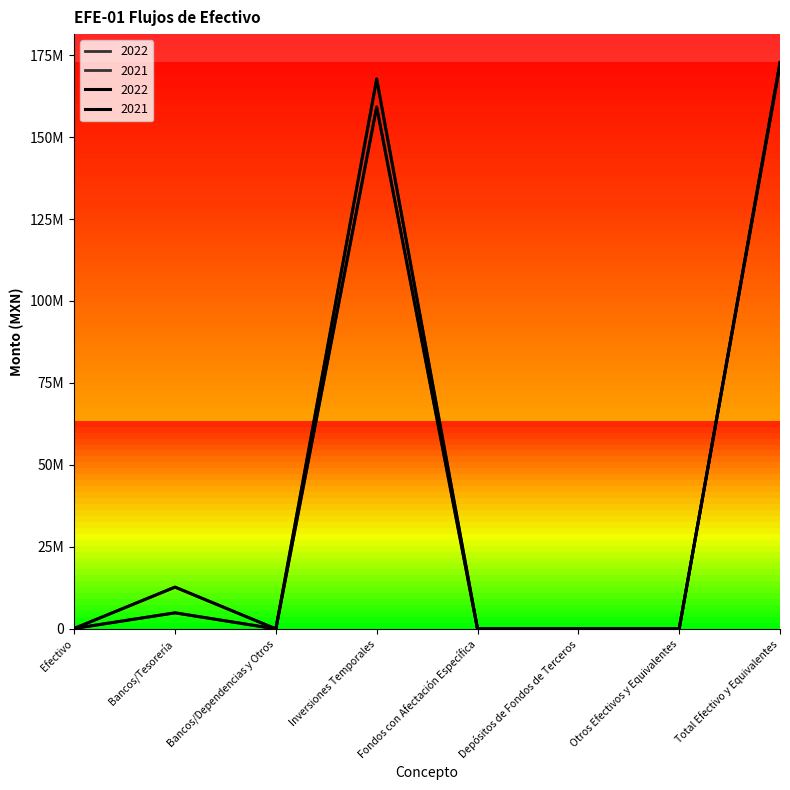

True or false: 2021 has more than 0 points higher than both neighbors.

True